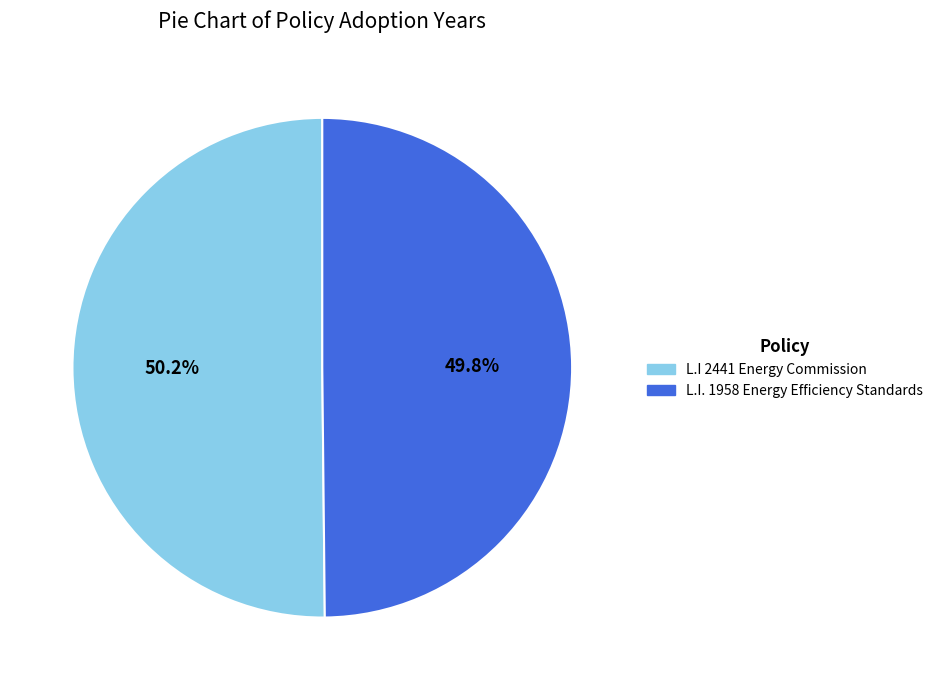

To the nearest percent, what percentage of the pie is L.I. 1958 Energy Efficiency Standards?

50%